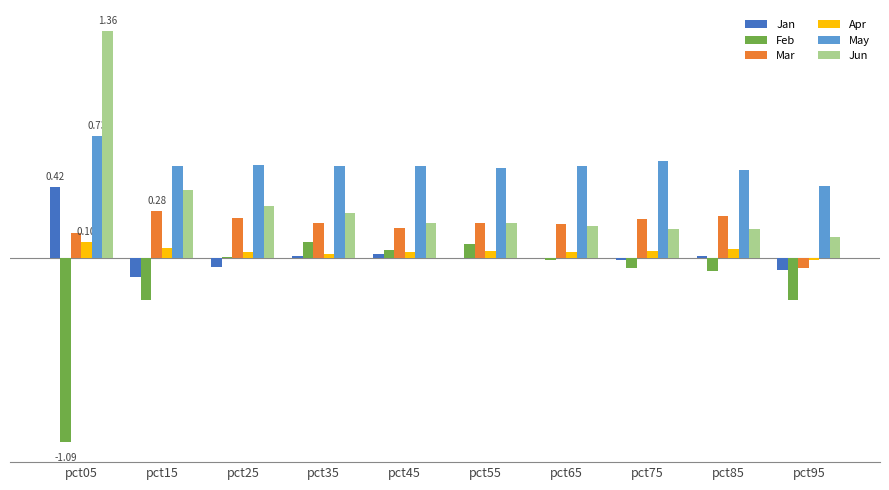

What is the value of the Feb bar at the 6th from the left?

0.1